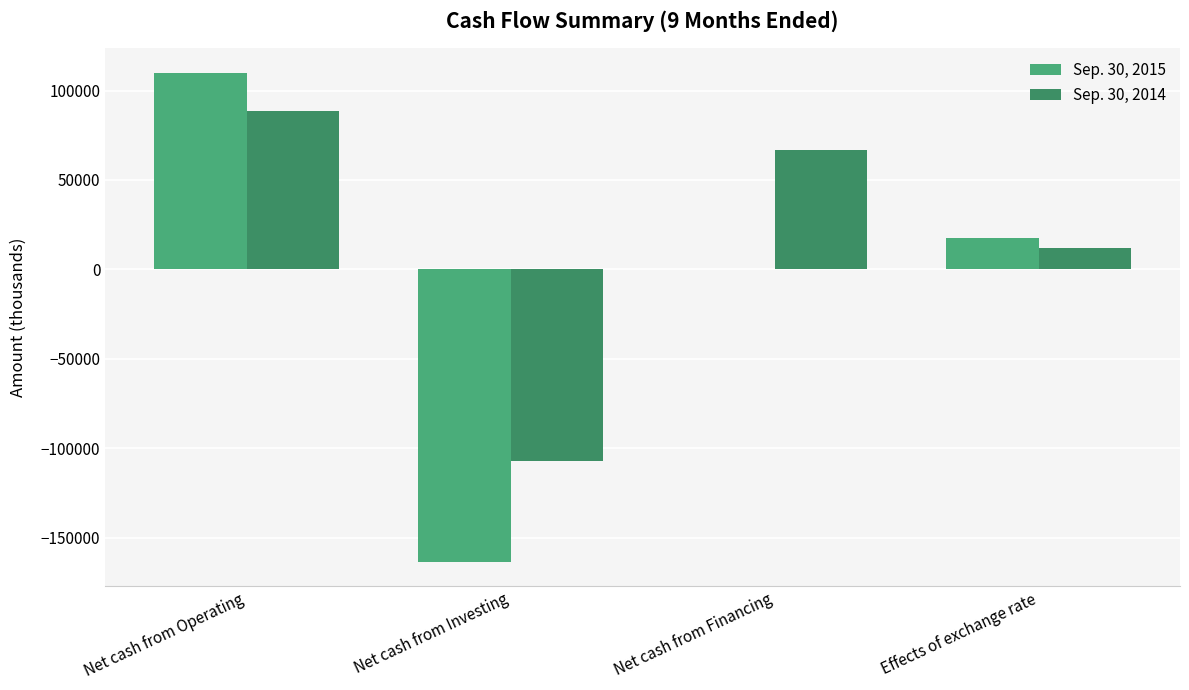

Are the bars horizontal?

No